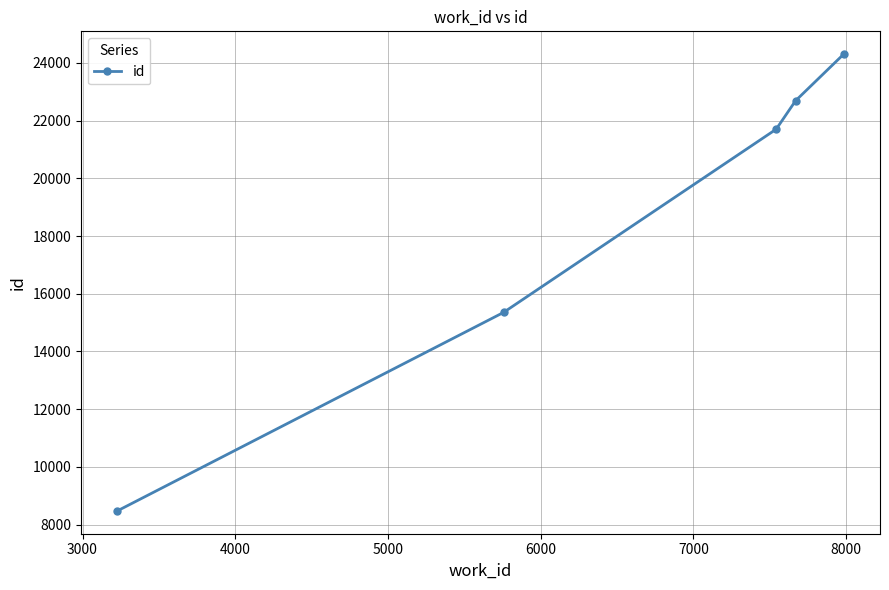

True or false: the data has more than 0 interior local peaks.

False